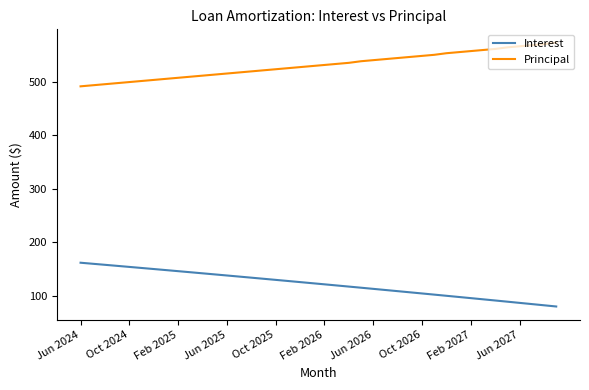

What is the average value of the Principal series?

531.8